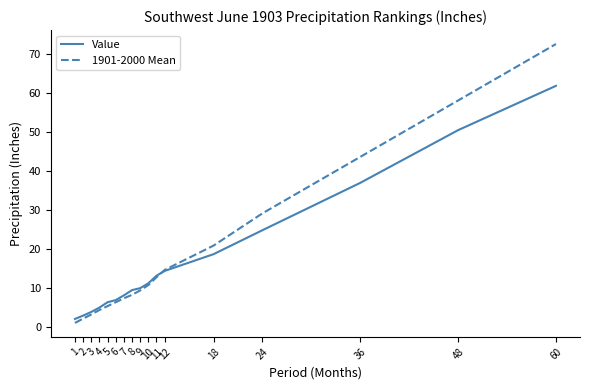

What is the difference between the maximum and second lowest values in the Value series?

58.9